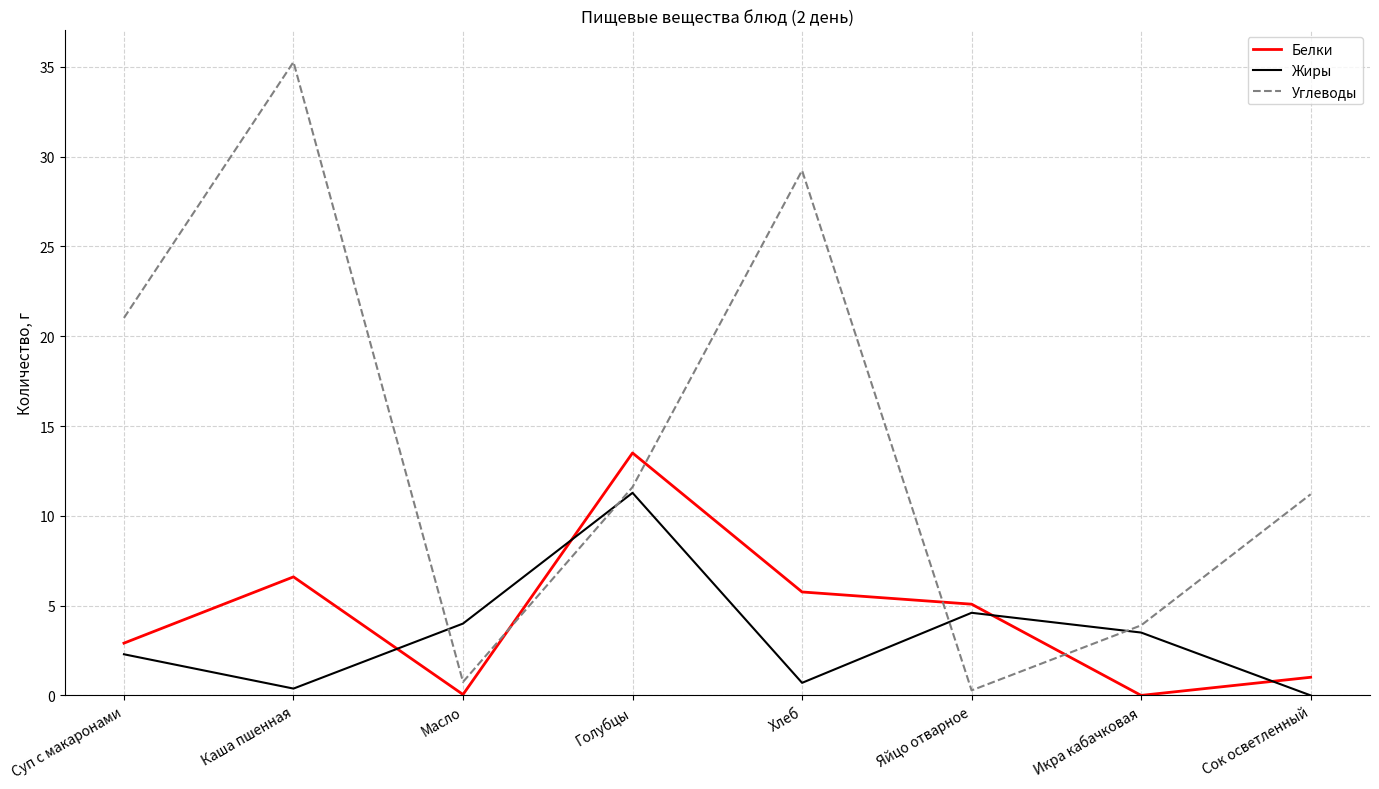

At which category is the sum across all series the highest?

Каша пшенная